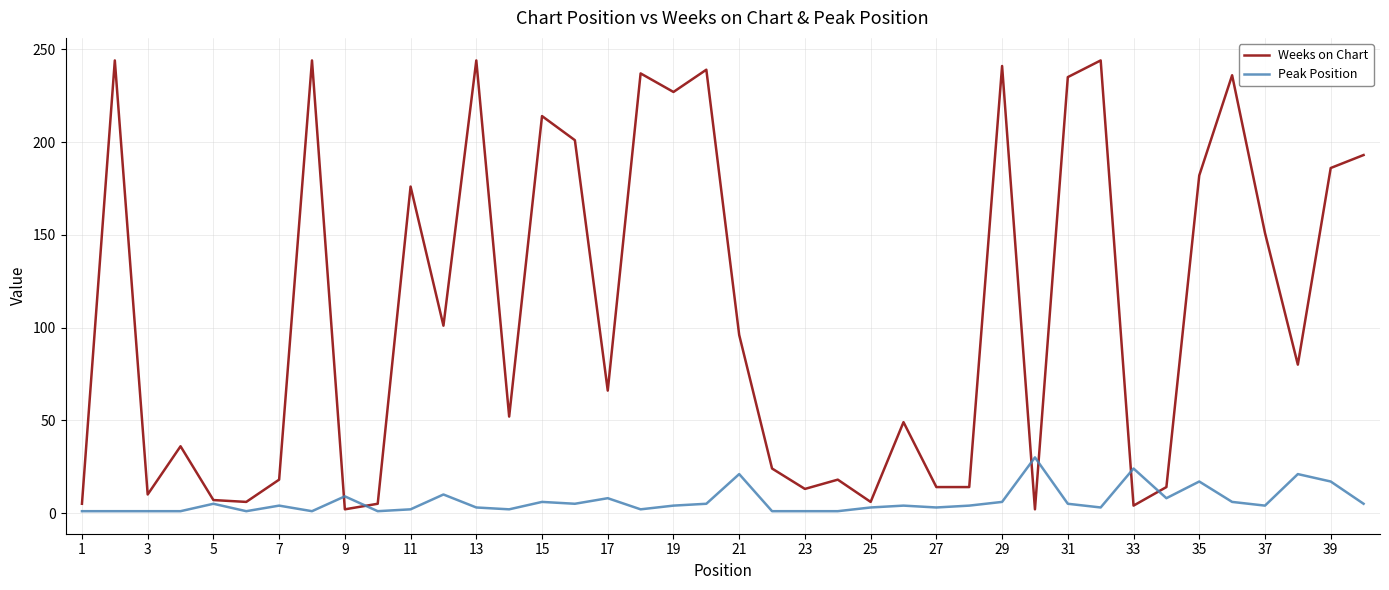

Which series has the largest total across all categories?

Weeks on Chart